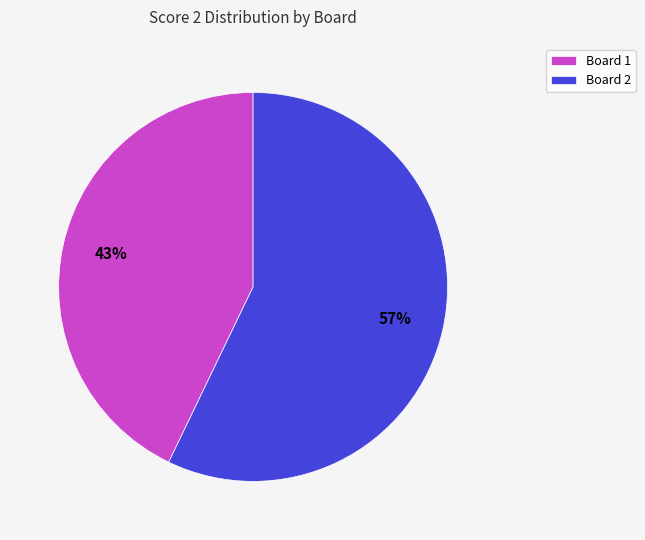

Is it true that Board 1 is 30% of the pie?

False